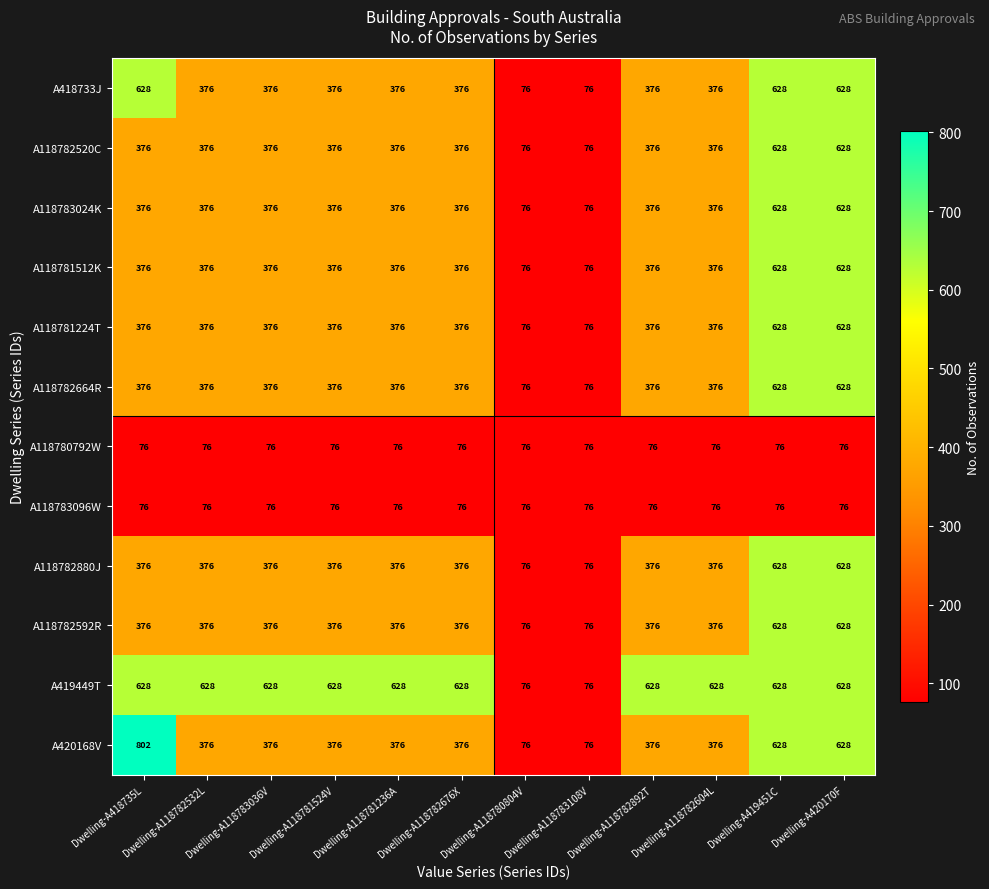

Read the A118782520C value at Dwelling-A118783108V, to the nearest 10.

80